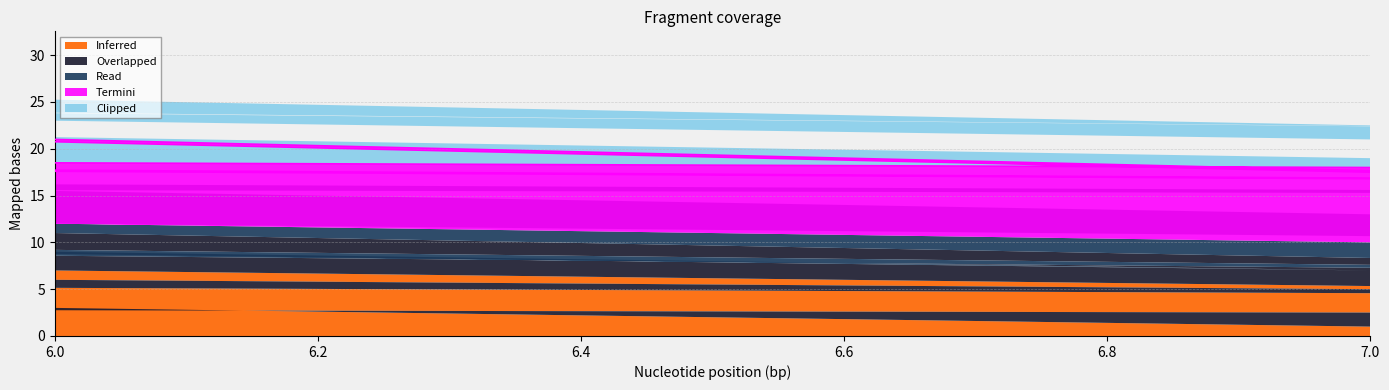

True or false: Read has a value of 1 at 1.

False